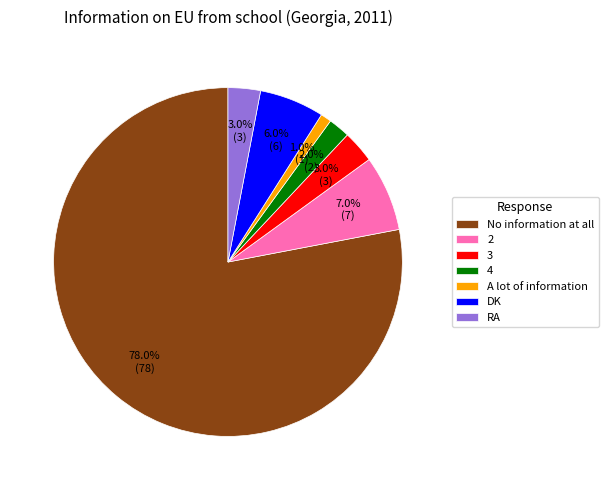

To the nearest percent, what is the average slice percentage?

14%